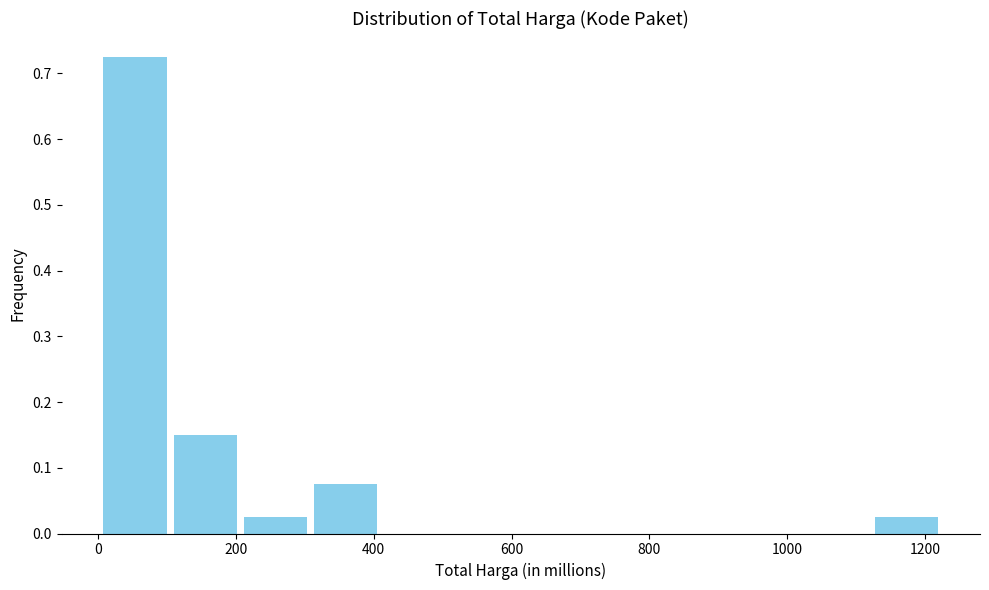

Reading left to right, transcribe this chart: for each bar, give the range it covers on the x-axis and its height. Neither the bar edges nor the heights are printed on the chart, so give them approximately, as read against the axes.

0 to 100: 0.73
100 to 200: 0.15
200 to 300: 0.03
300 to 400: 0.08
400 to 520: 0
520 to 620: 0
620 to 720: 0
720 to 820: 0
820 to 920: 0
920 to 1020: 0
1020 to 1120: 0
1120 to 1220: 0.03